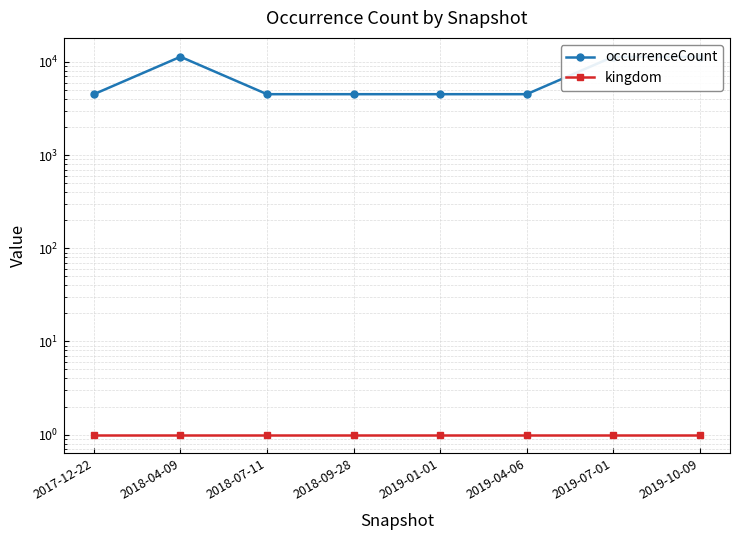

At how many categories does at least one series exceed 10859?

3